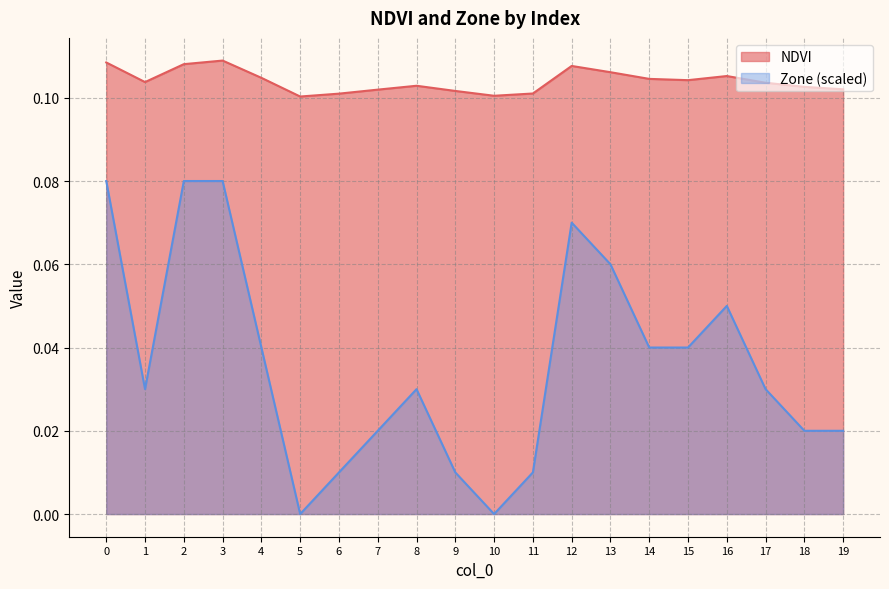

At which category does the chart reach its peak across all series?

3